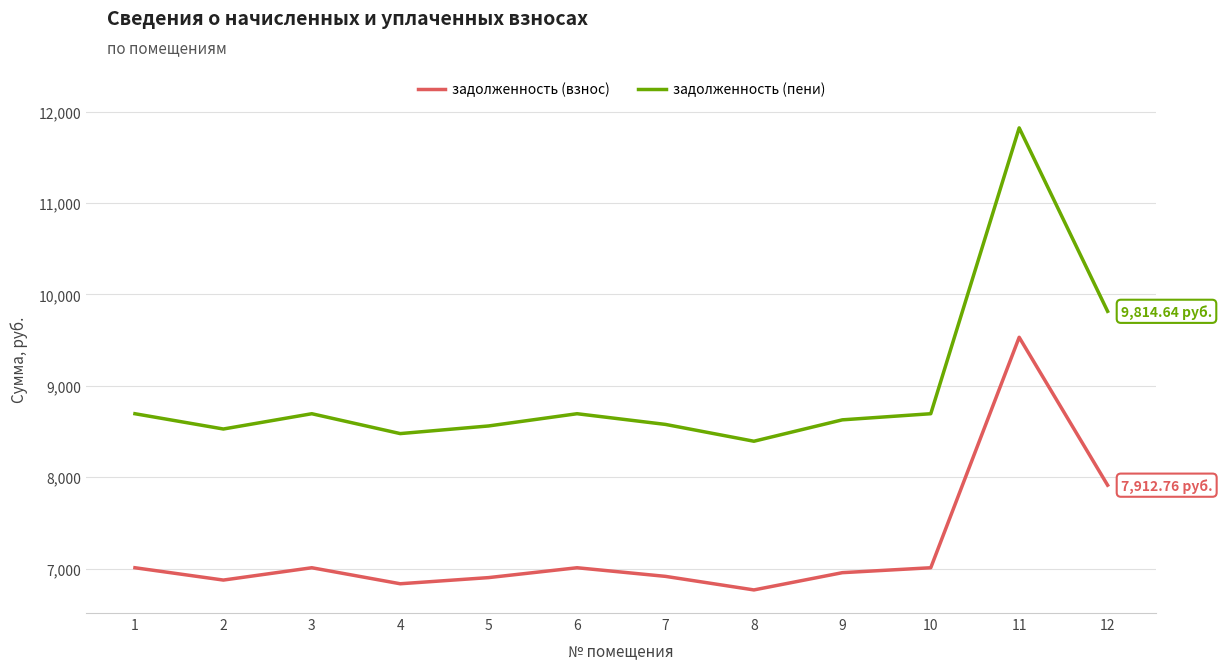

What is the smallest value displayed?

6767.0